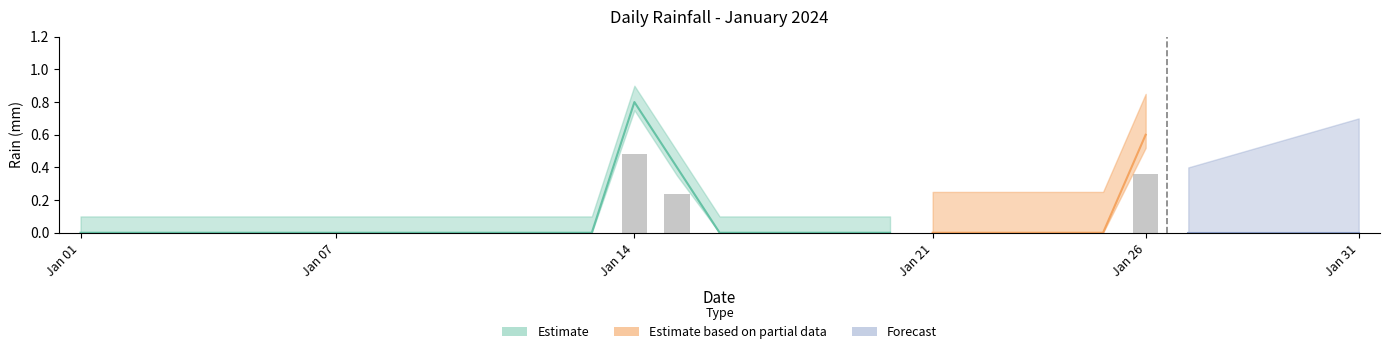

Are the bars horizontal?

No